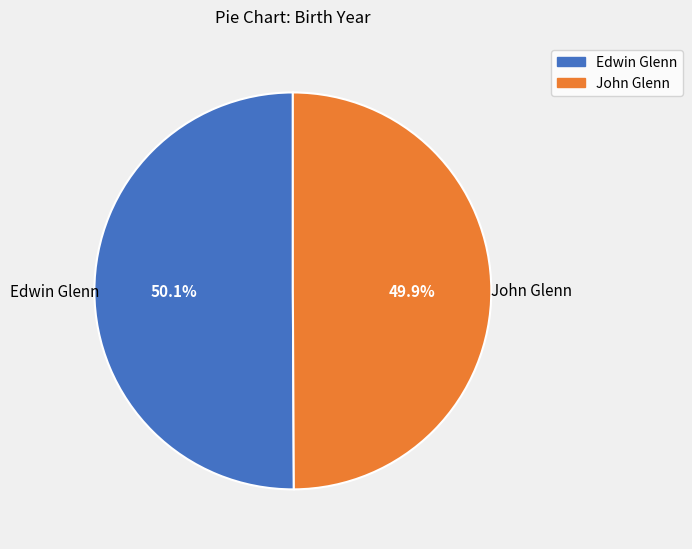

To the nearest percent, what portion does John Glenn represent?

50%